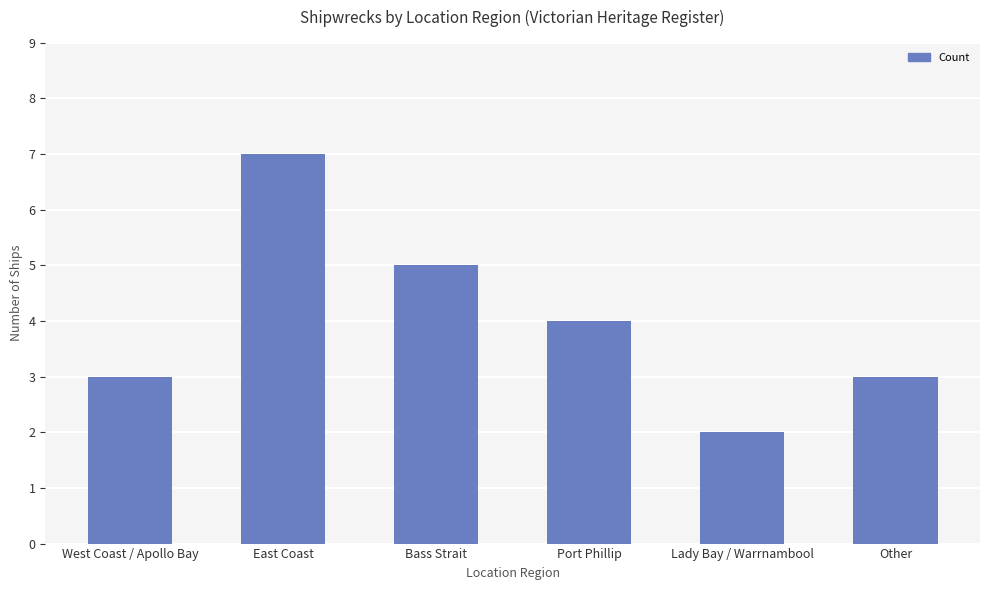

How many data points does each series have?

6